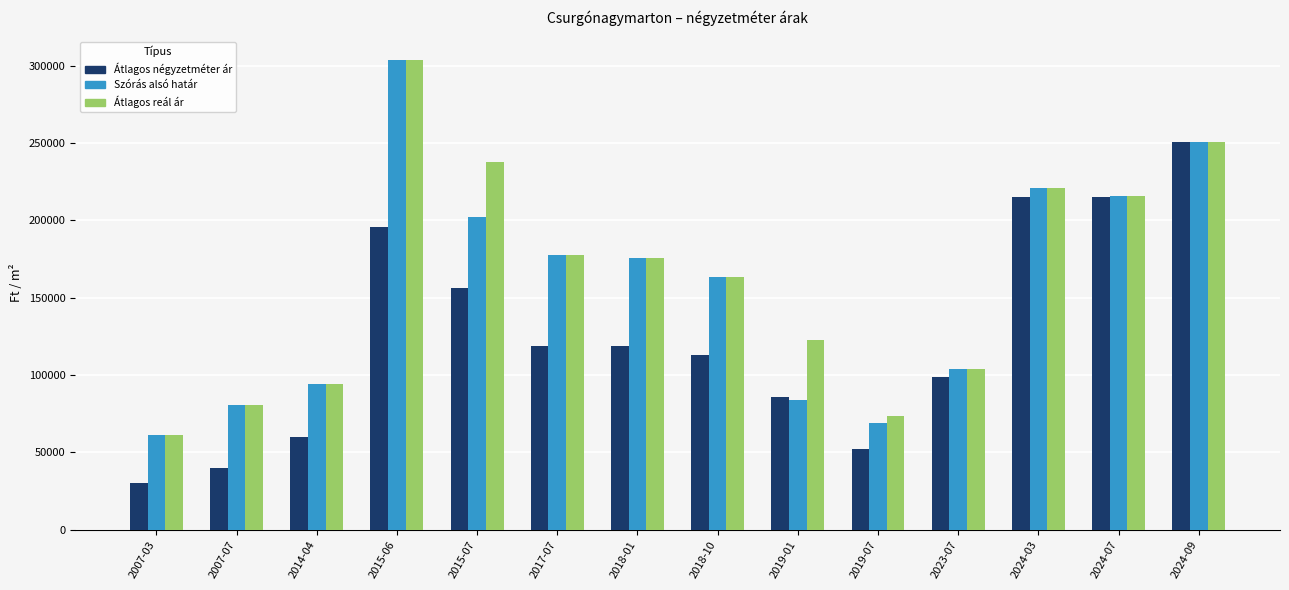

The value of Átlagos négyzetméter ár at 2014-04 is 60000. True or false?

True